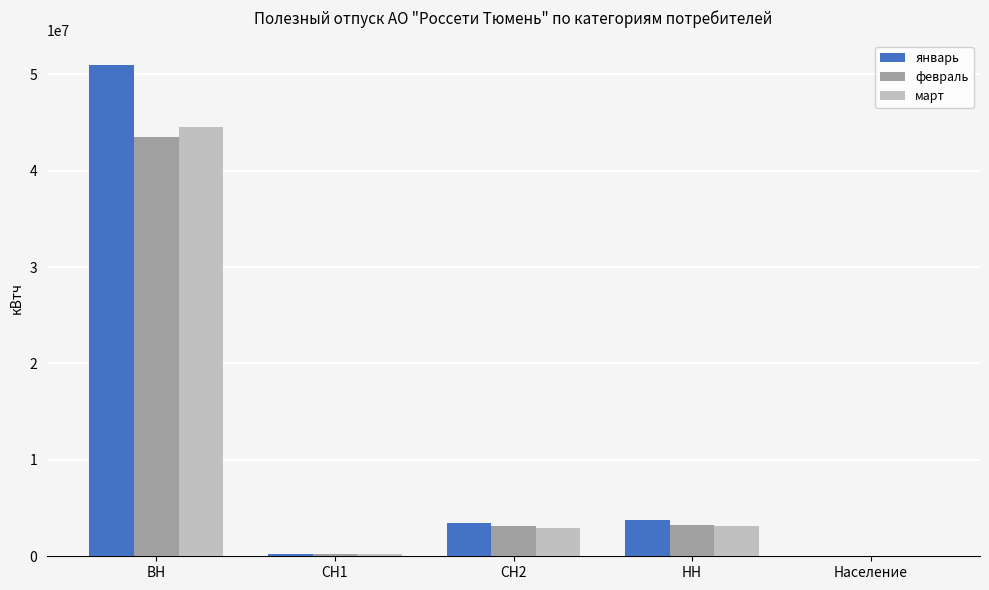

Which category has the highest value across all series?

ВН